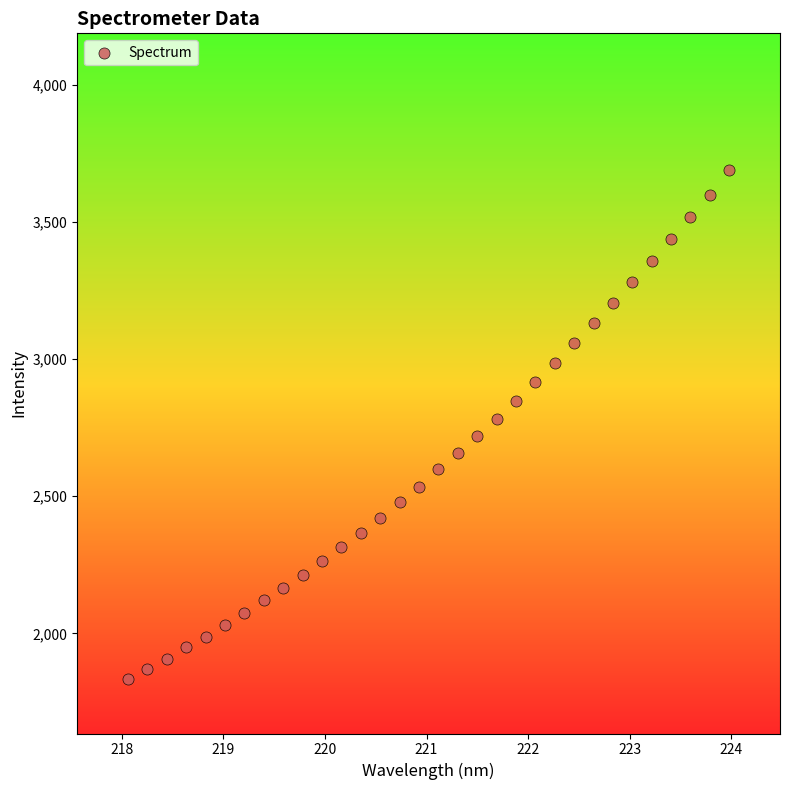

What is the range of X values (max minus min)?

5.9